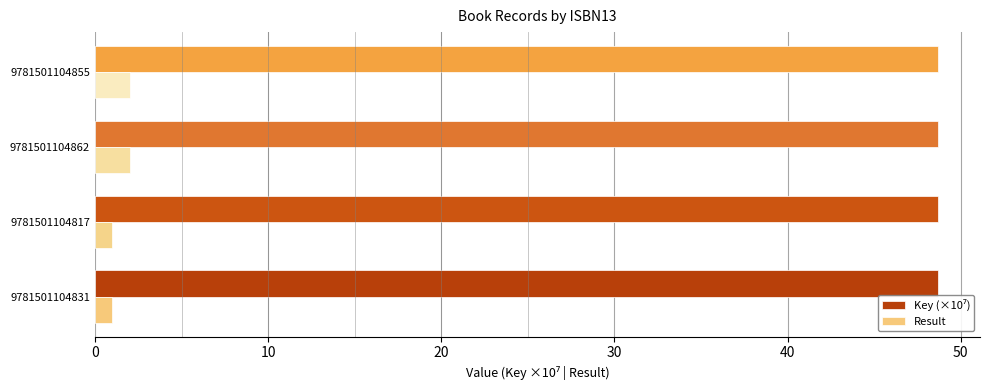

What is the total value across all series at 9781501104855?

50.7